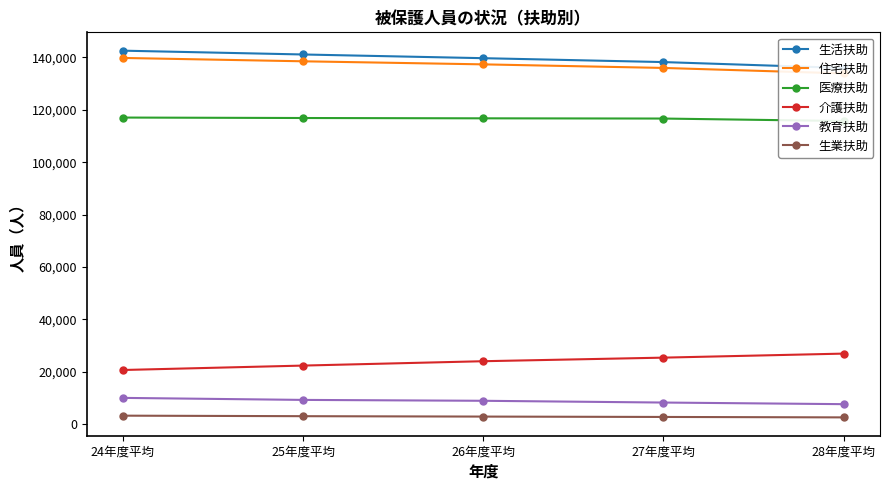

What is the value of the 生活扶助 point at the 3rd from the left?

139653